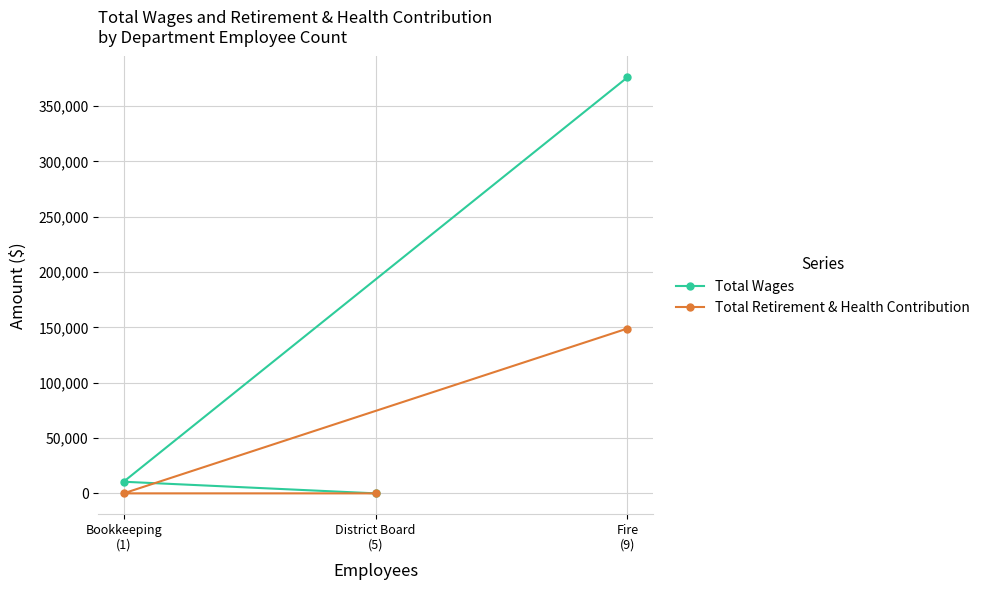

What is the value of the Total Retirement & Health Contribution point at the 1st from the left?

0